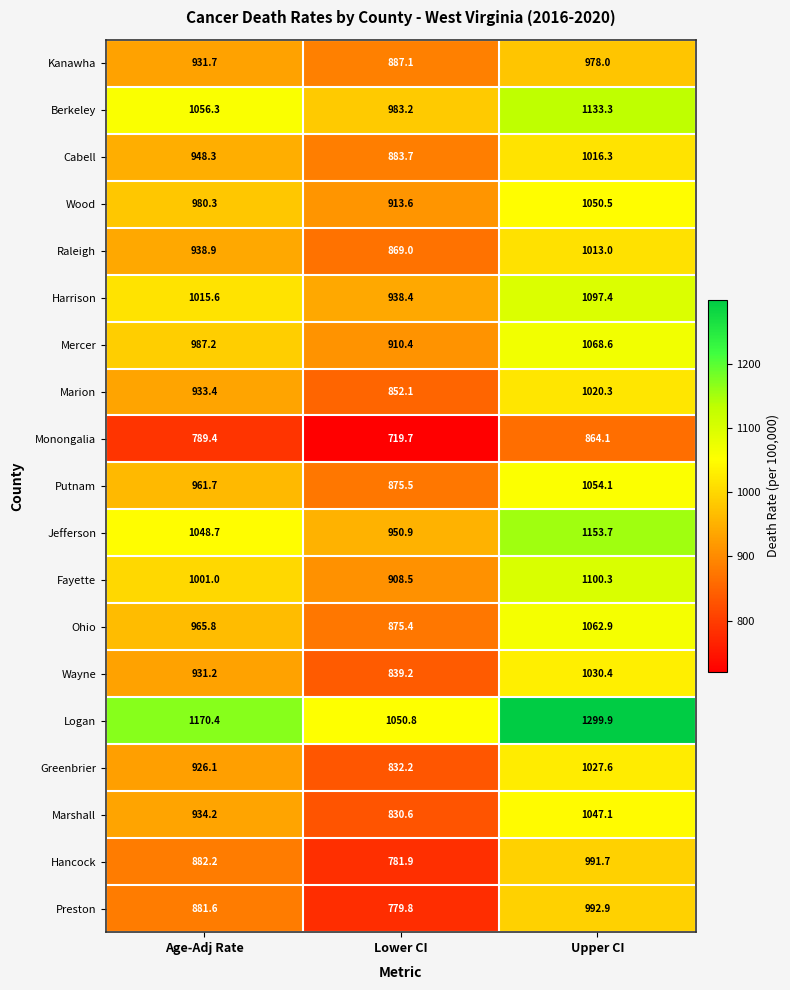

Where is Ohio nearest to the value 969?

Age-Adj Rate